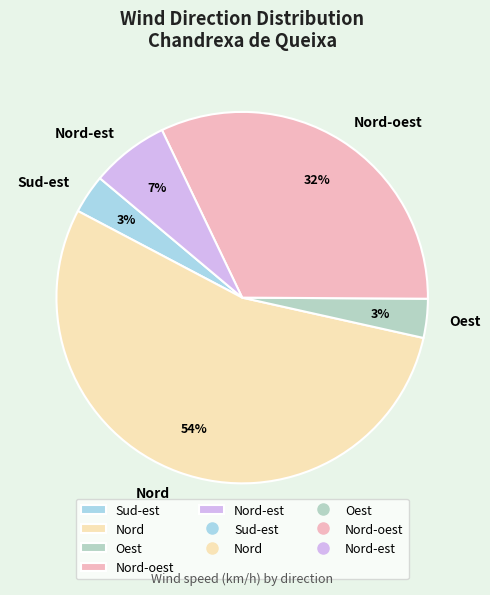

Is the sum of Oest and Sud-est greater than half?

No